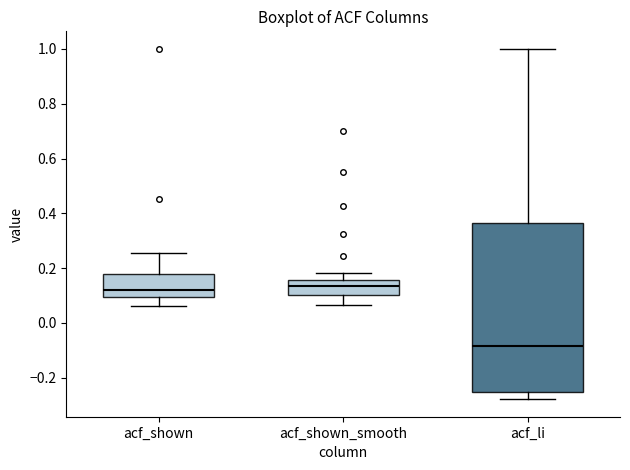

Where does the lower whisker of the box for acf_li end on the y-axis? The values are not printed on the chart, so give them approximately, as read against the axis.

-0.28